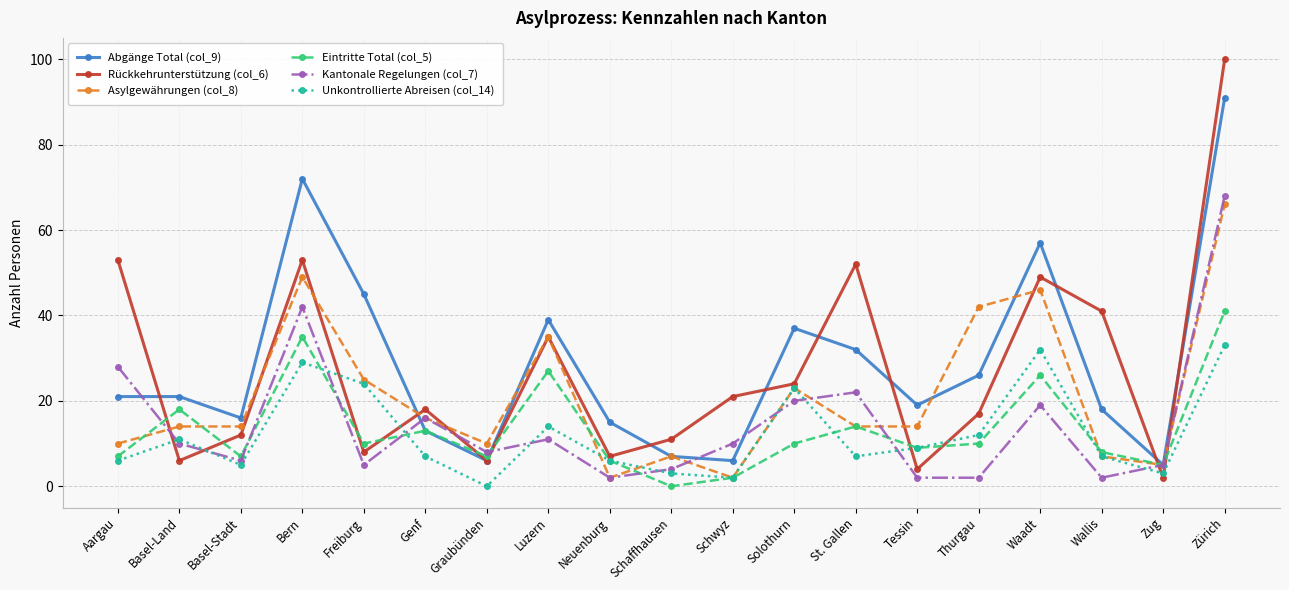

Between Schwyz and Solothurn, which series saw the biggest shift?

Abgänge Total (col_9)